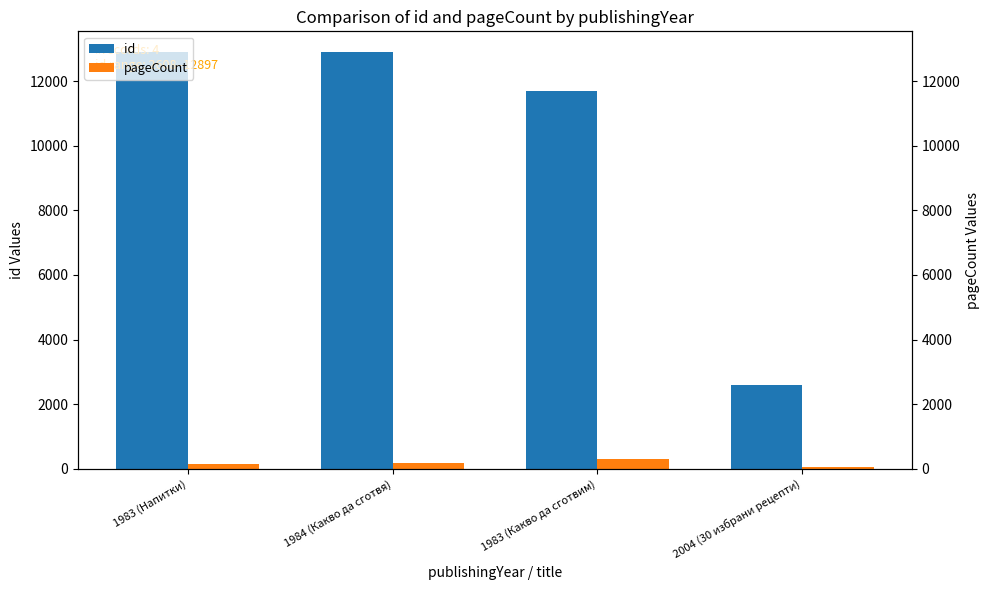

What are all the series names shown in the legend?

id, pageCount